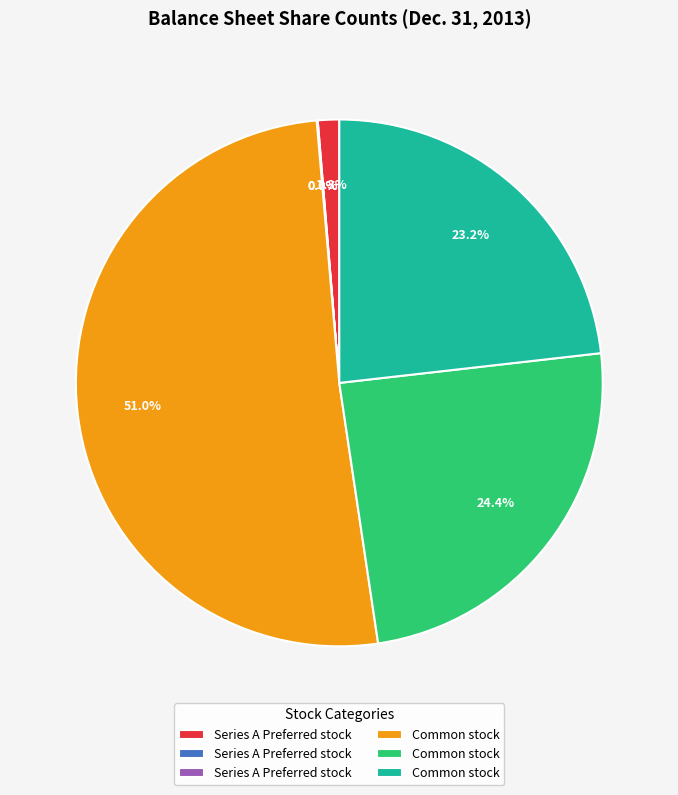

Is there any slice that represents more than half of the pie?

Yes